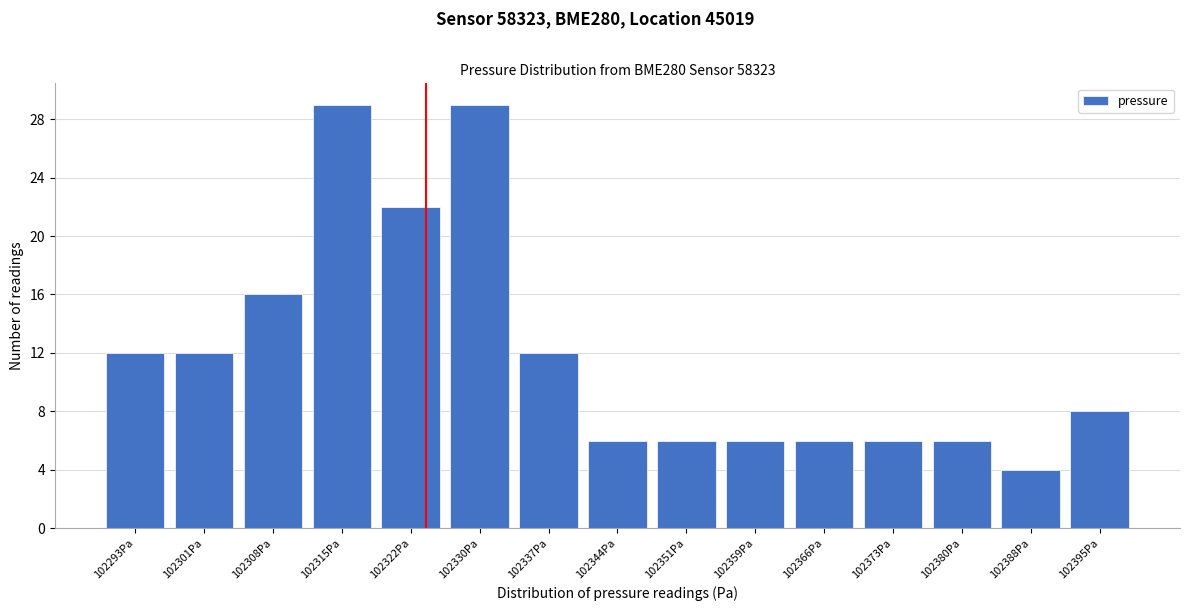

Reading left to right, what are all the values shown in this chart?

12	12	16	29	22	29	12	6	6	6	6	6	6	4	8